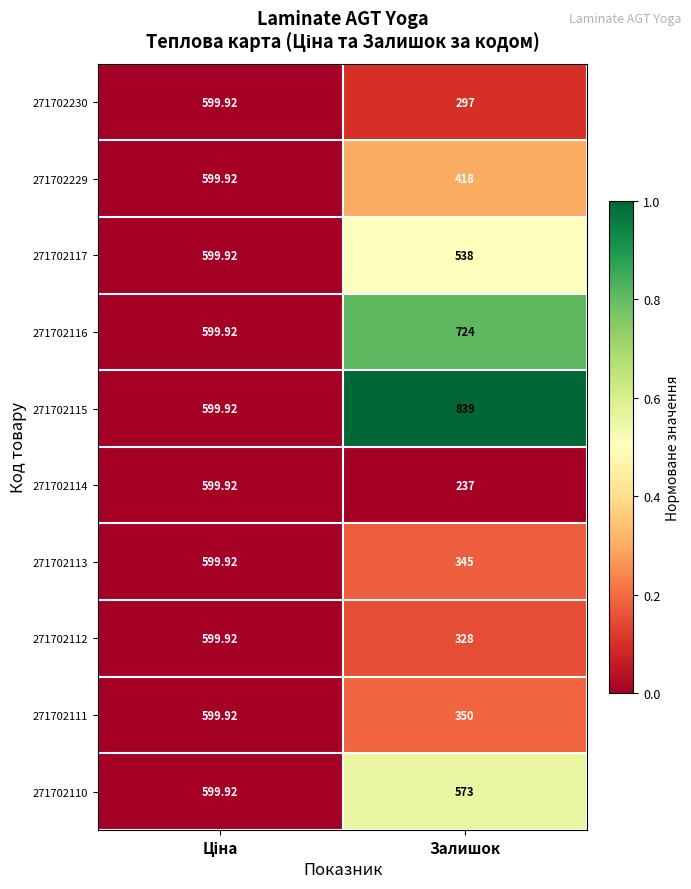

Where is 271702229 nearest to the value 508?

Залишок